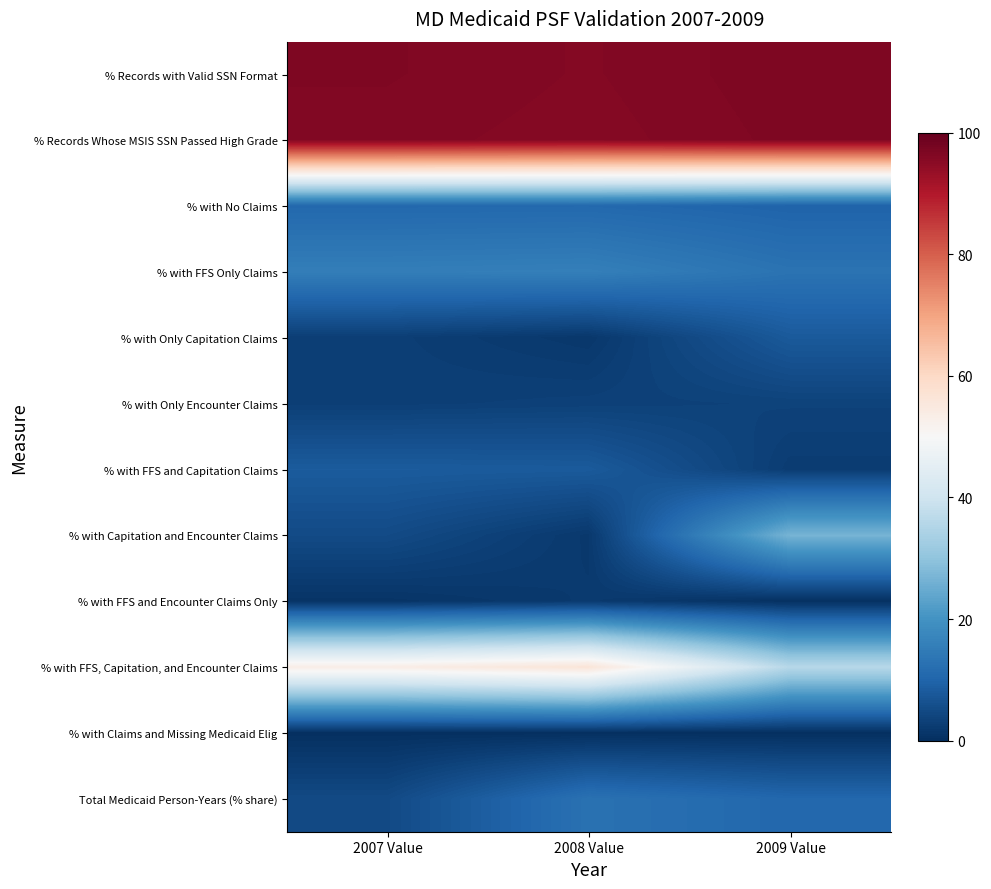

Reading left to right, extract all data points from this chart.

% Records with Valid SSN Format: 2007 Value=96.5	2008 Value=96.0	2009 Value=96.8
% Records Whose MSIS SSN Passed High Grade: 2007 Value=96.3	2008 Value=95.9	2009 Value=96.6
% with No Claims: 2007 Value=10.8	2008 Value=10.9	2009 Value=9.8
% with FFS Only Claims: 2007 Value=15.5	2008 Value=15.8	2009 Value=13.1
% with Only Capitation Claims: 2007 Value=2.9	2008 Value=1.7	2009 Value=7.9
% with Only Encounter Claims: 2007 Value=3.0	2008 Value=3.3	2009 Value=3.6
% with FFS and Capitation Claims: 2007 Value=8.3	2008 Value=8.0	2009 Value=2.5
% with Capitation and Encounter Claims: 2007 Value=5.1	2008 Value=1.8	2009 Value=26.7
% with FFS and Encounter Claims Only: 2007 Value=1.0	2008 Value=2.0	2009 Value=0.4
% with FFS, Capitation, and Encounter Claims: 2007 Value=53.5	2008 Value=56.4	2009 Value=36.0
% with Claims and Missing Medicaid Elig: 2007 Value=0.2	2008 Value=0.1	2009 Value=0.2
Total Medicaid Person-Years (% share): 2007 Value=4.9	2008 Value=12.8	2009 Value=10.6